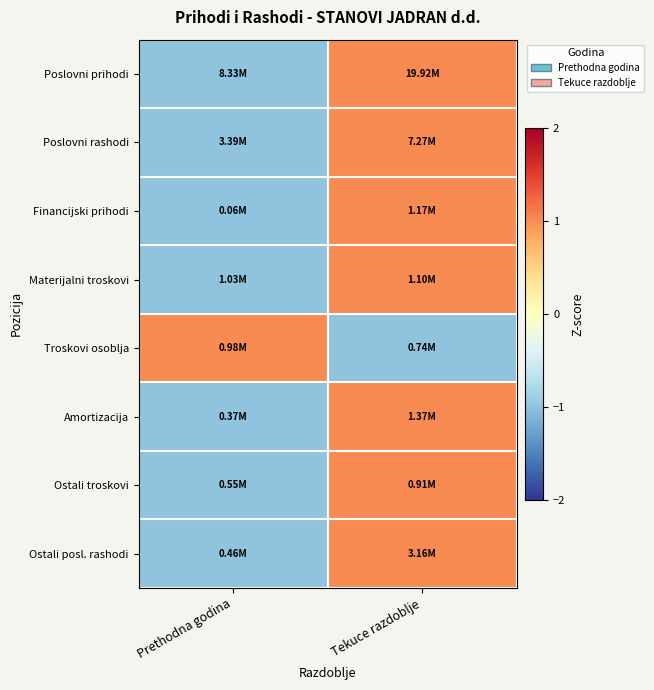

Which series has the largest range (max minus min)?

Poslovni prihodi